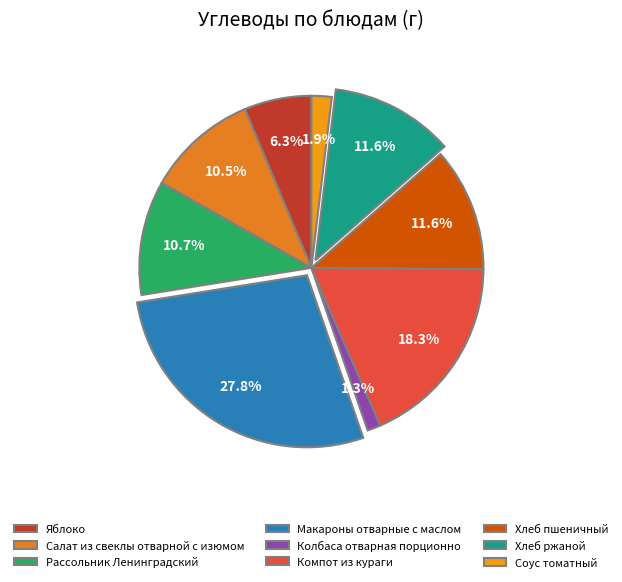

What percentage do Рассольник Ленинградский and Макароны отварные с маслом together represent?

38.5%